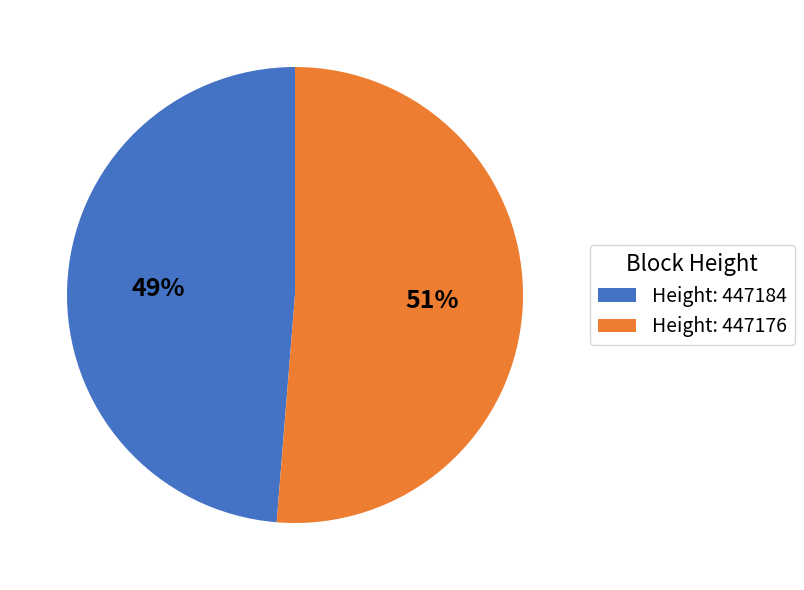

To the nearest percent, what percentage of the pie is Height: 447184?

49%